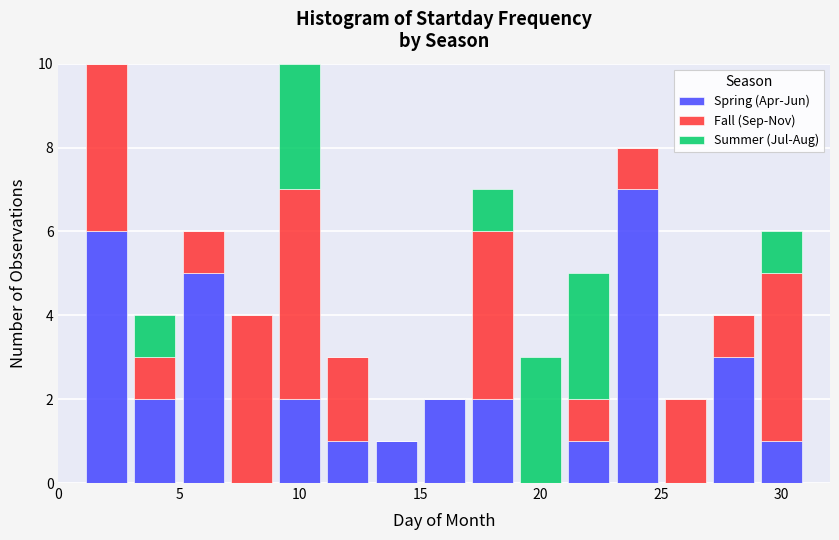

Reading left to right, list every stacked bar in this chart as the range it spans on the x-axis followed by its total height. The values are not printed on the chart, so give them approximately, as read against the axis.

1 to 3: 10
3 to 5: 4
5 to 7: 6
7 to 9: 4
9 to 11: 10
11 to 13: 3
13 to 15: 1
15 to 17: 2
17 to 19: 7
19 to 21: 3
21 to 23: 5
23 to 25: 8
25 to 27: 2
27 to 29: 4
29 to 31: 6